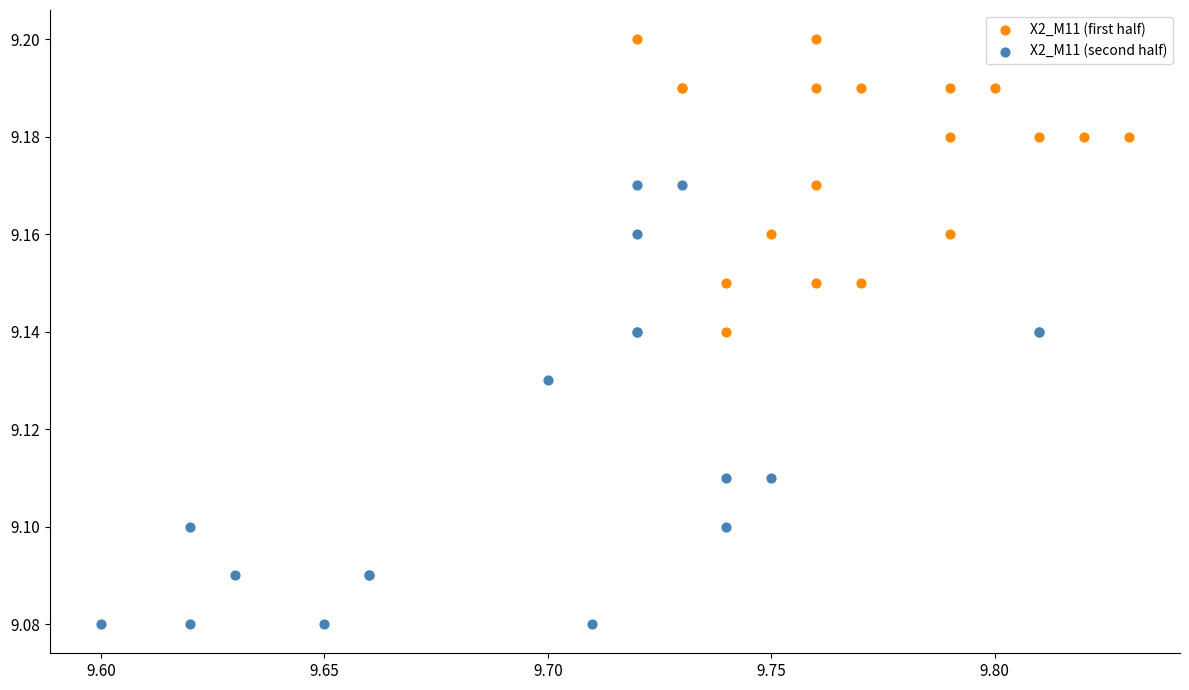

Which series contains the highest Y value?

X2_M11 (first half)